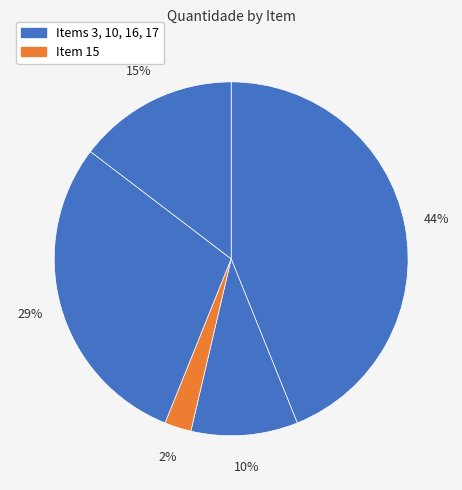

How many slices are in this pie chart?

5